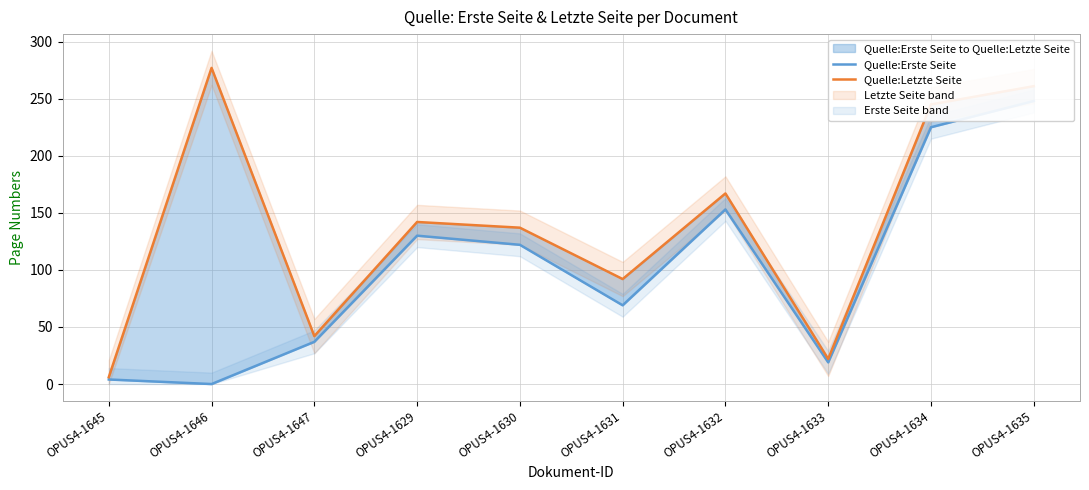

In Quelle:Letzte Seite, how many points are higher than both neighbors (excluding endpoints)?

3